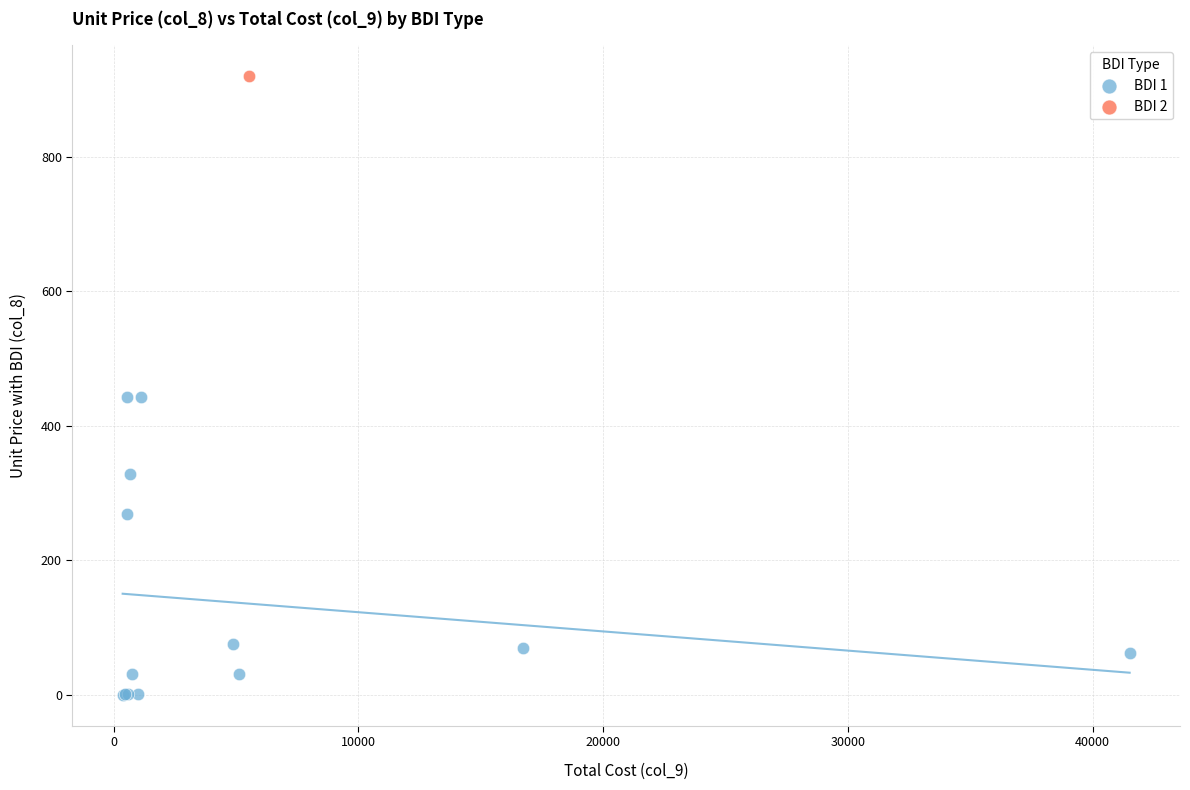

What are all the series names shown in the legend?

BDI 1, BDI 2